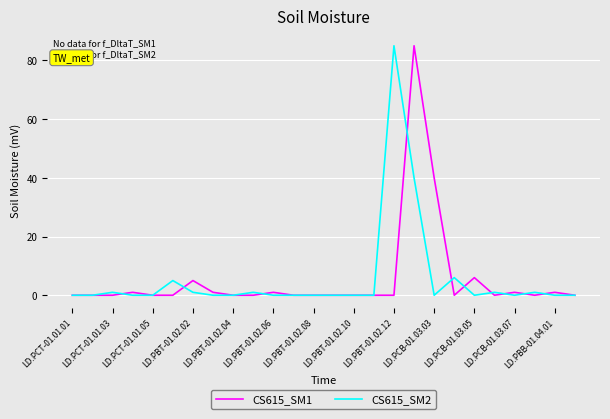

What is the greatest value displayed?

85